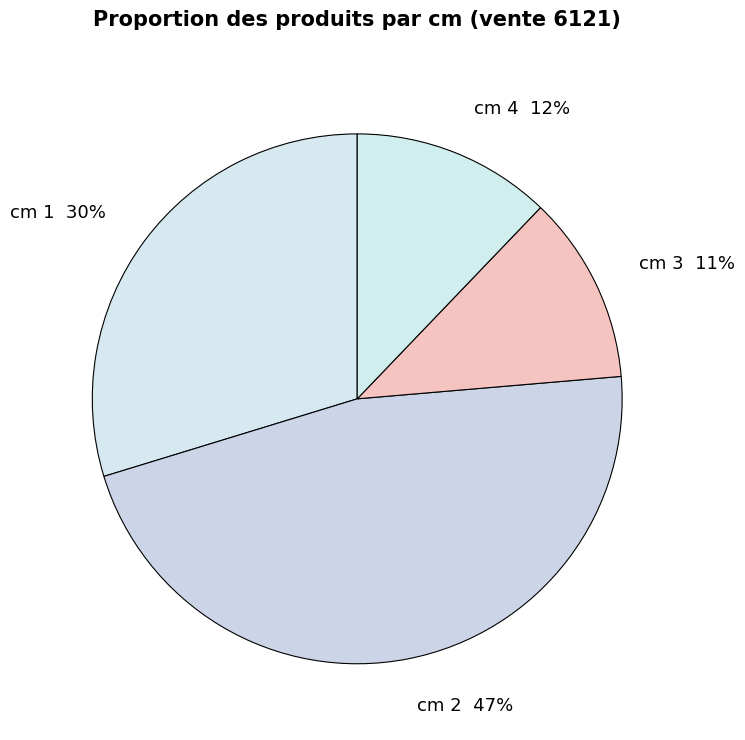

Is the sum of cm 4 and cm 1 greater than half?

No